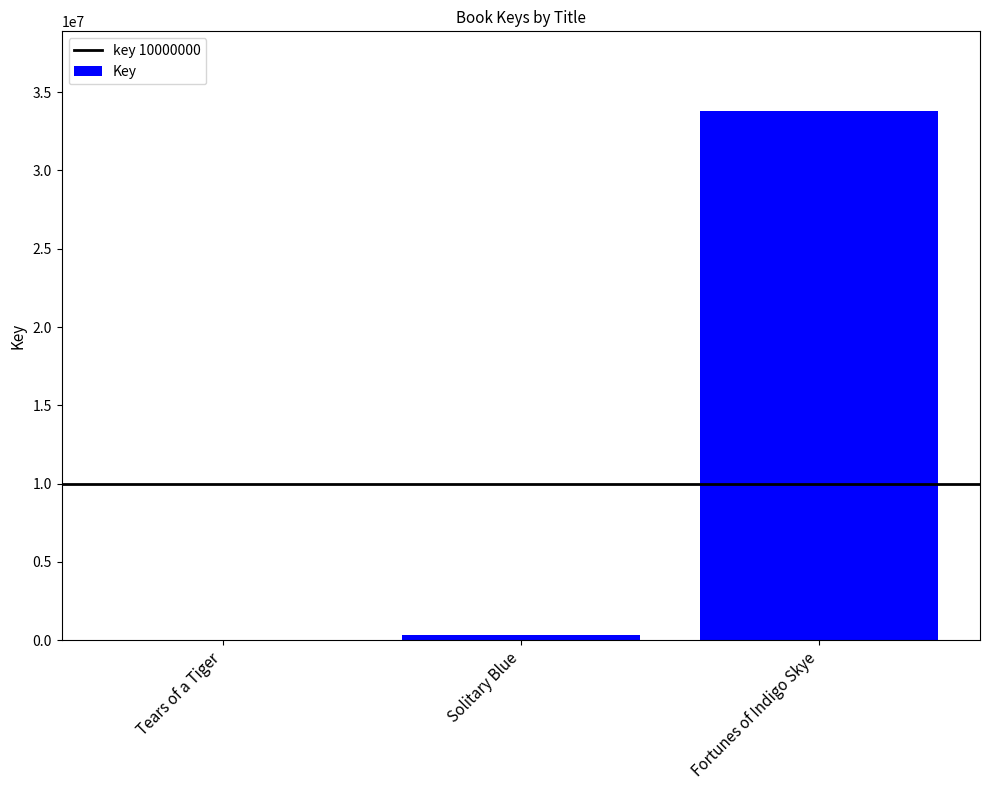

Where is the data nearest to the value 16906384?

Solitary Blue